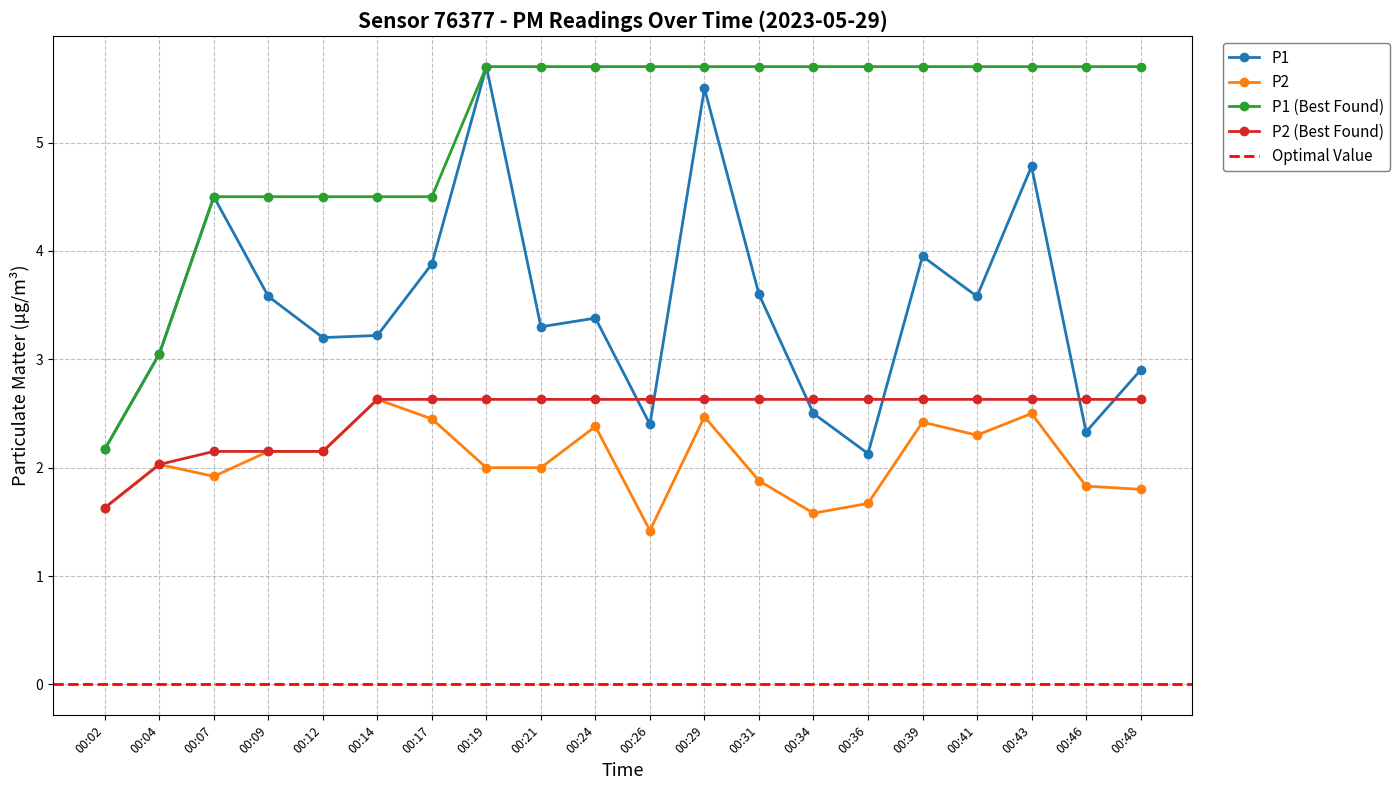

In P2, how many points are higher than both neighbors (excluding endpoints)?

6